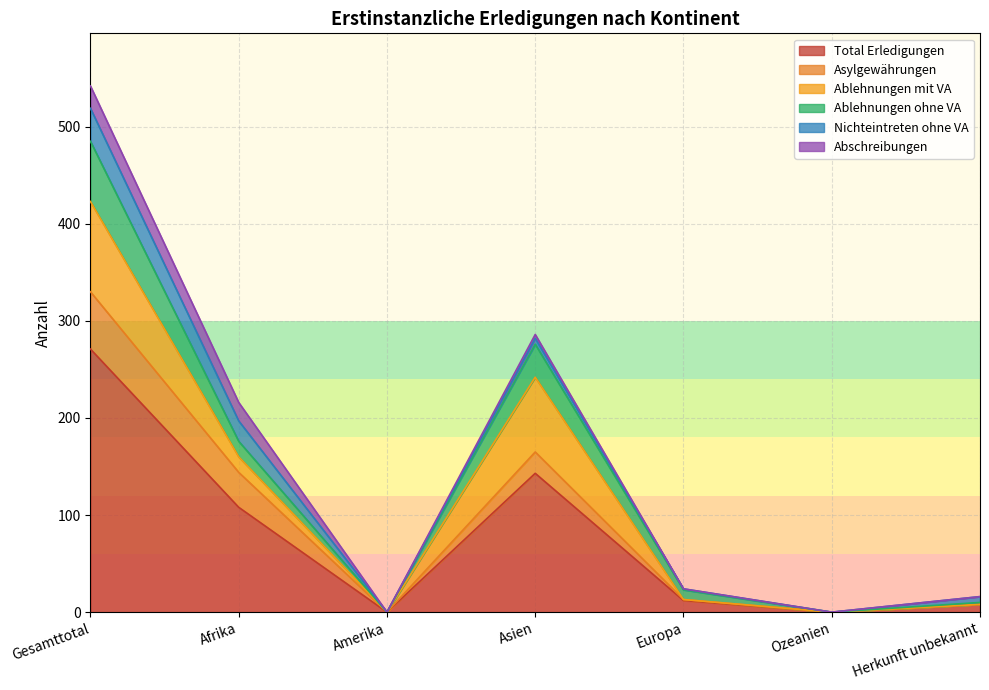

Which series has the largest range (max minus min)?

Total Erledigungen